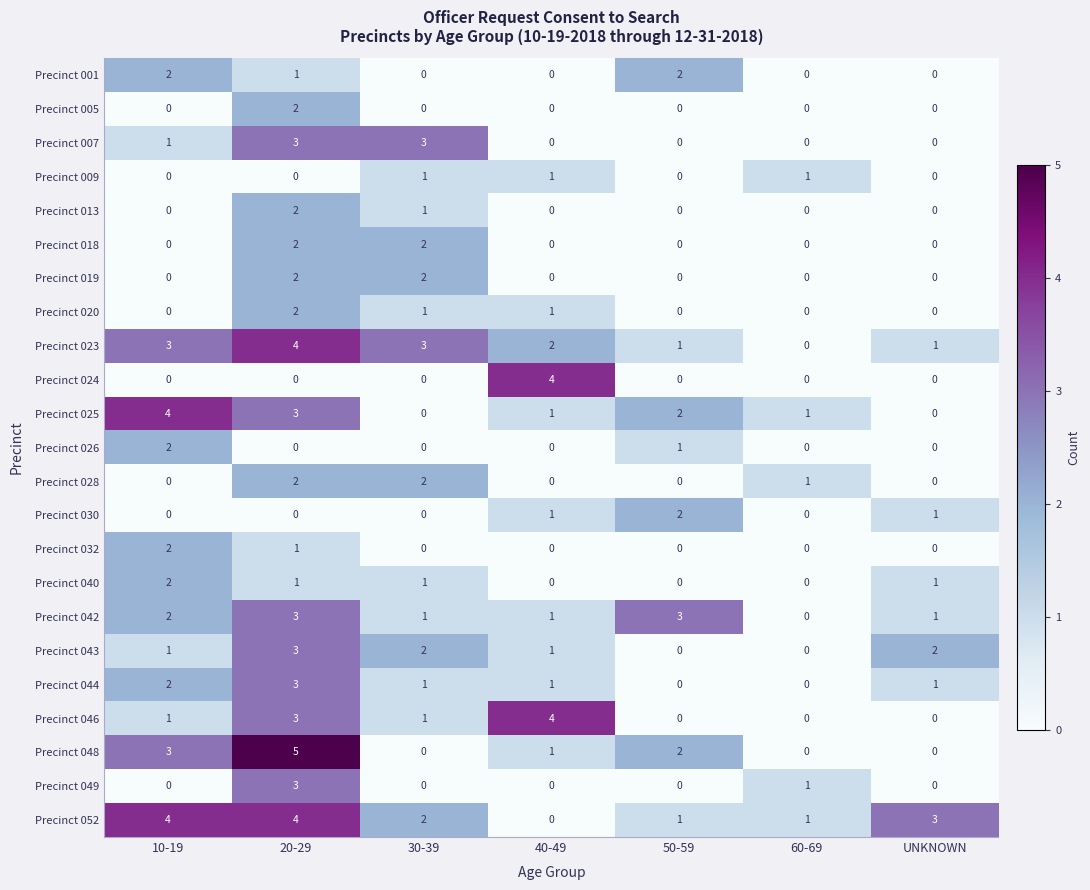

How many Precinct 024 values are between 0 and 1?

6